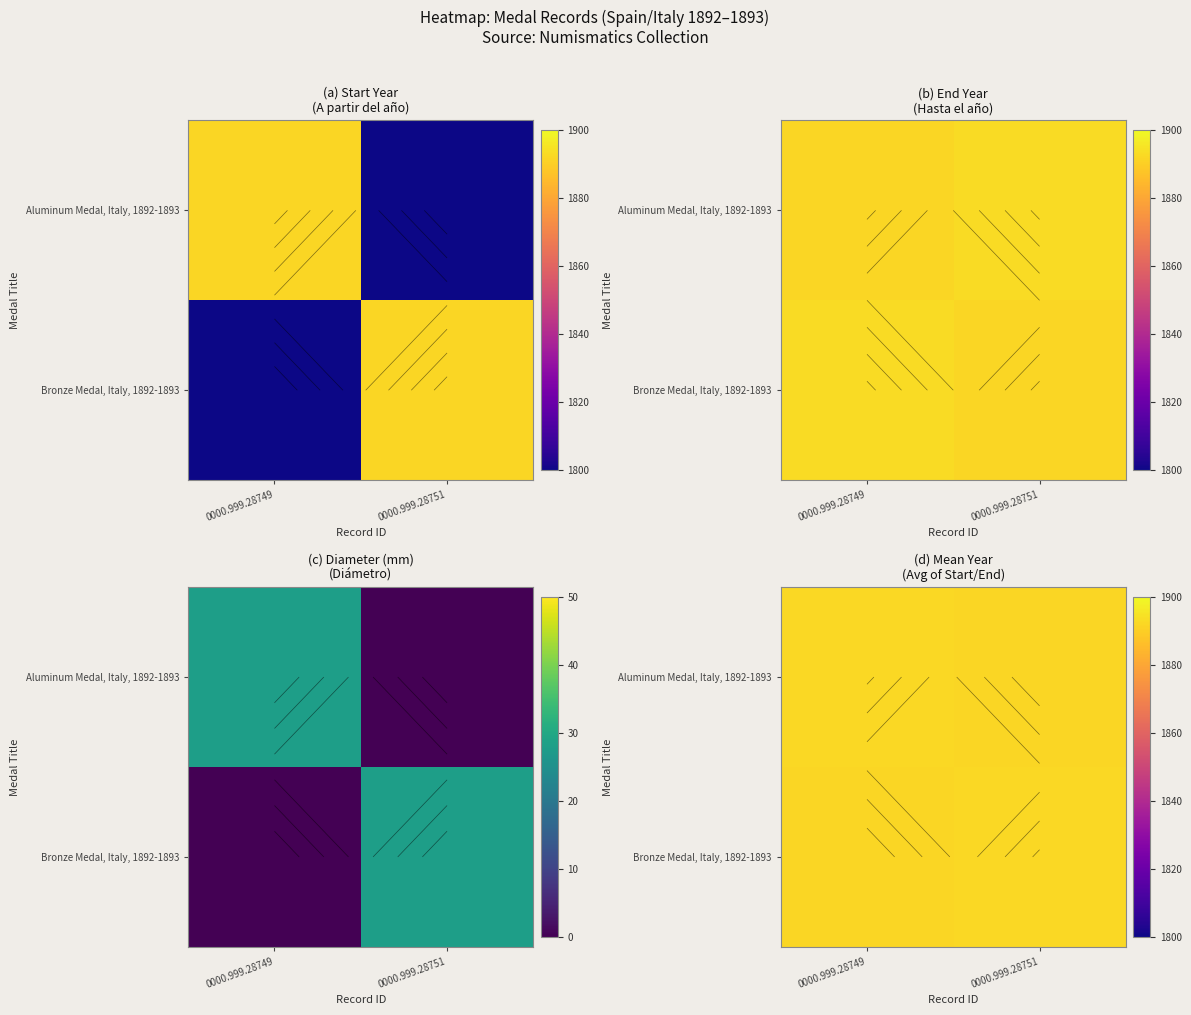

What is the average value of the Aluminum Medal, Italy, 1892-1893 series?

1892.2